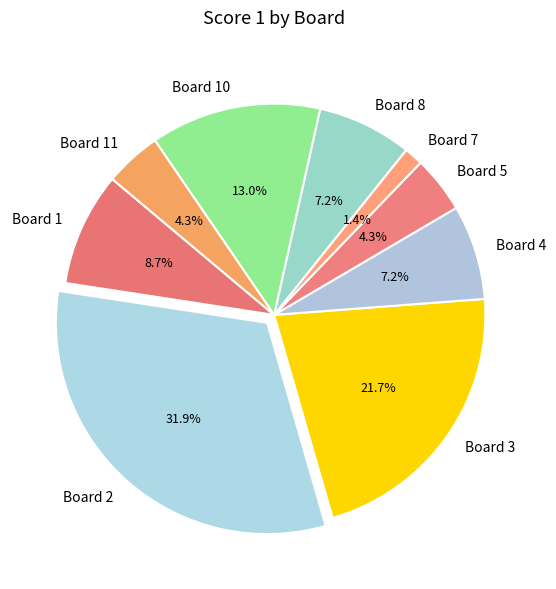

Is it true that Board 1 is 9% of the pie?

True